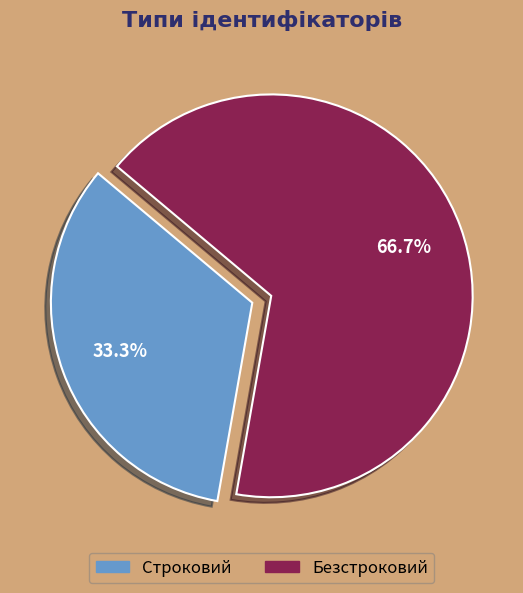

True or false: Строковий accounts for 41% of the total.

False